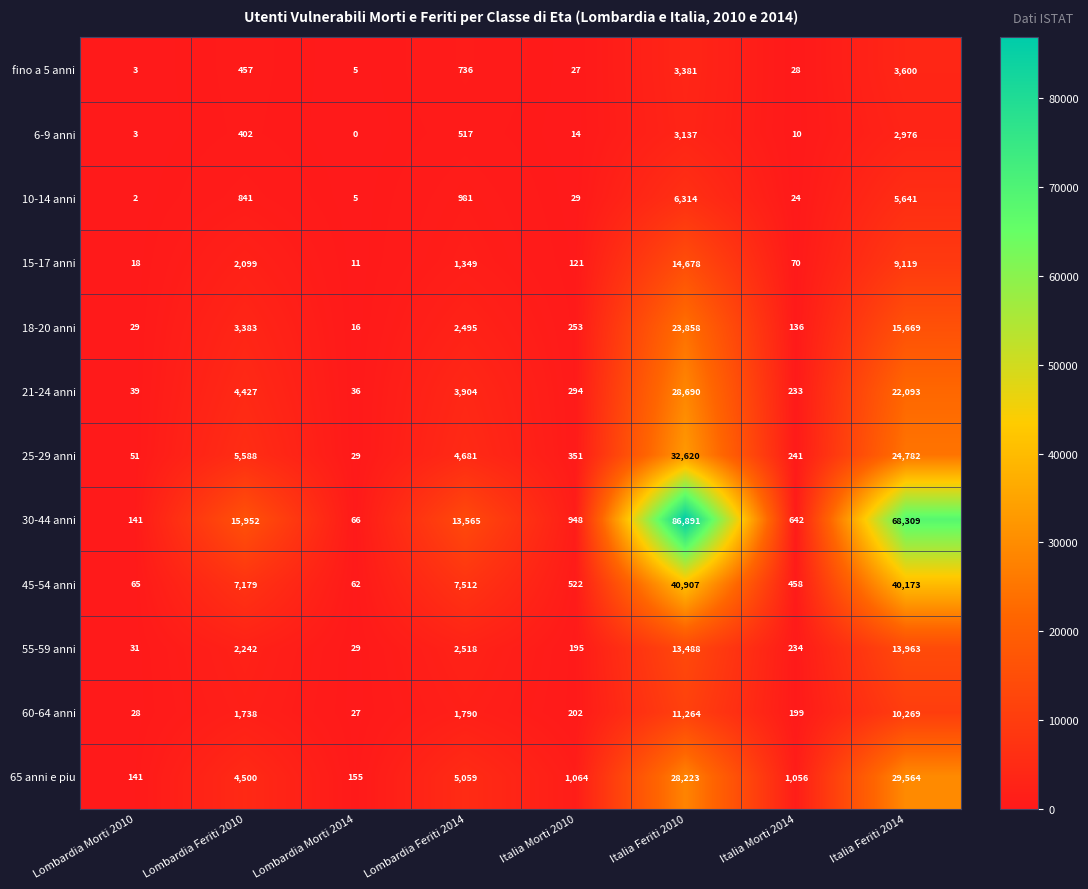

The 55-59 anni series shows 29 at Lombardia Morti 2014. True or false?

True